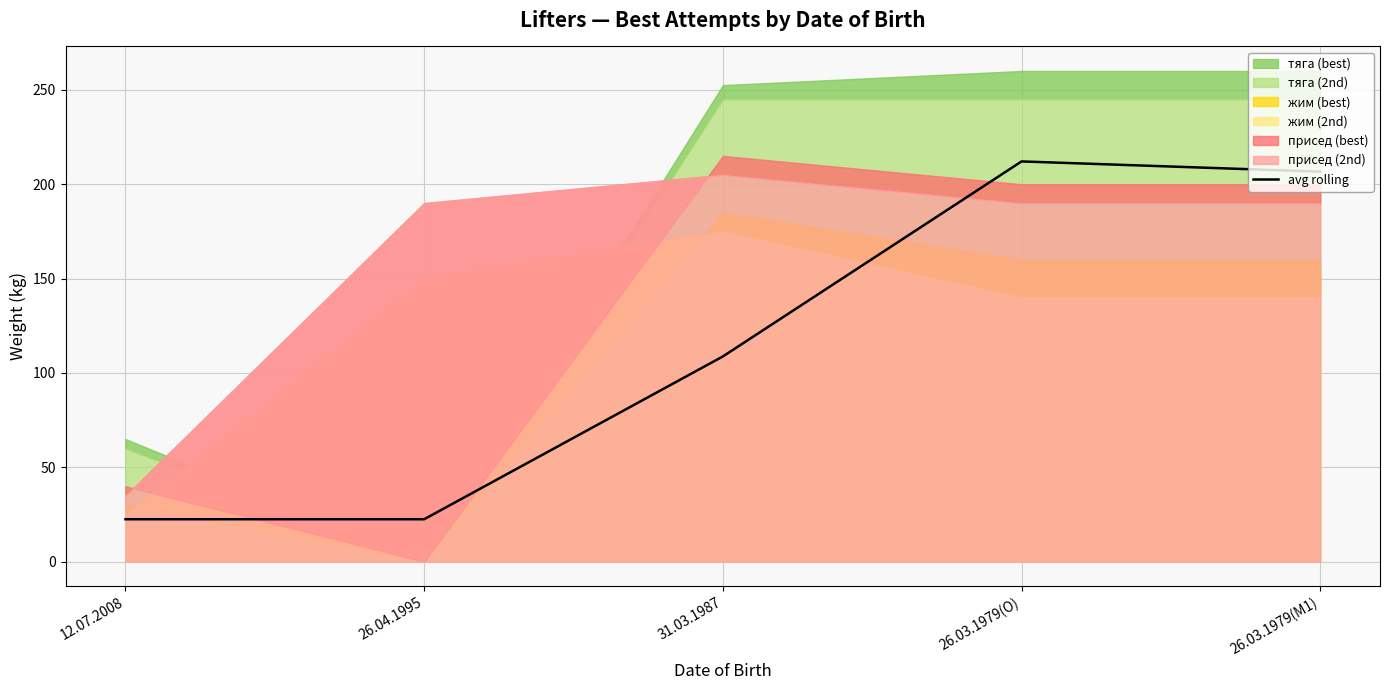

Rank the categories by value from highest to lowest.

26.03.1979(O), 26.03.1979(M1), 31.03.1987, 12.07.2008, 26.04.1995